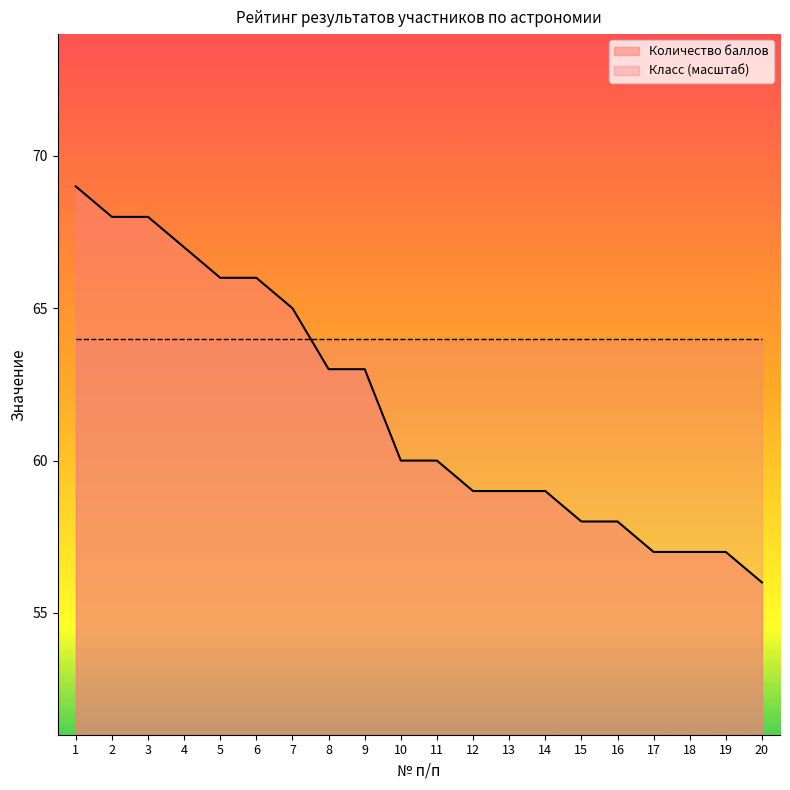

Reading left to right, what are all the values shown in this chart?

69	68	68	67	66	66	65	63	63	60	60	59	59	59	58	58	57	57	57	56